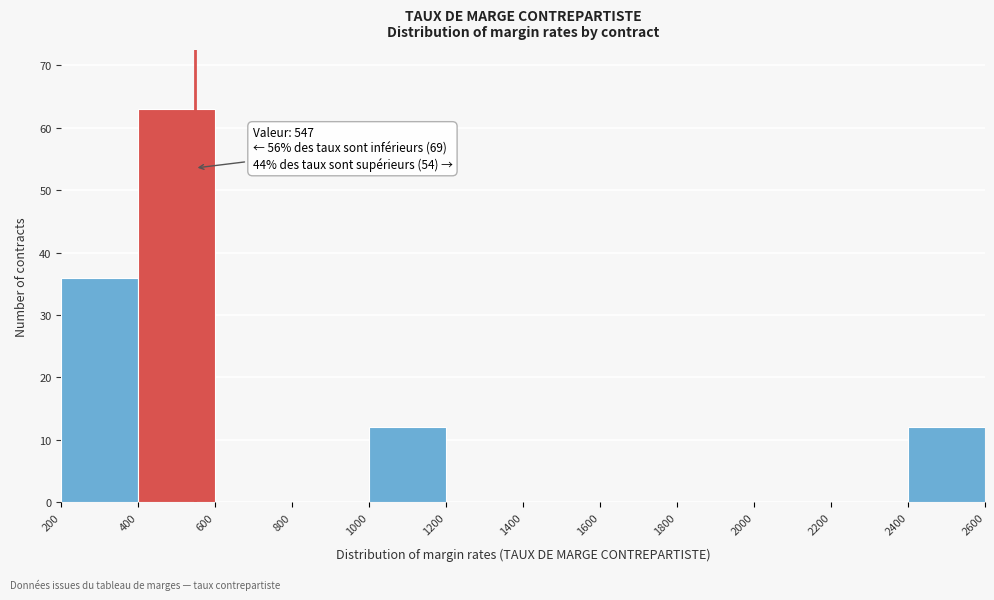

Over which range of the x-axis is the bar tallest?

400 to 600